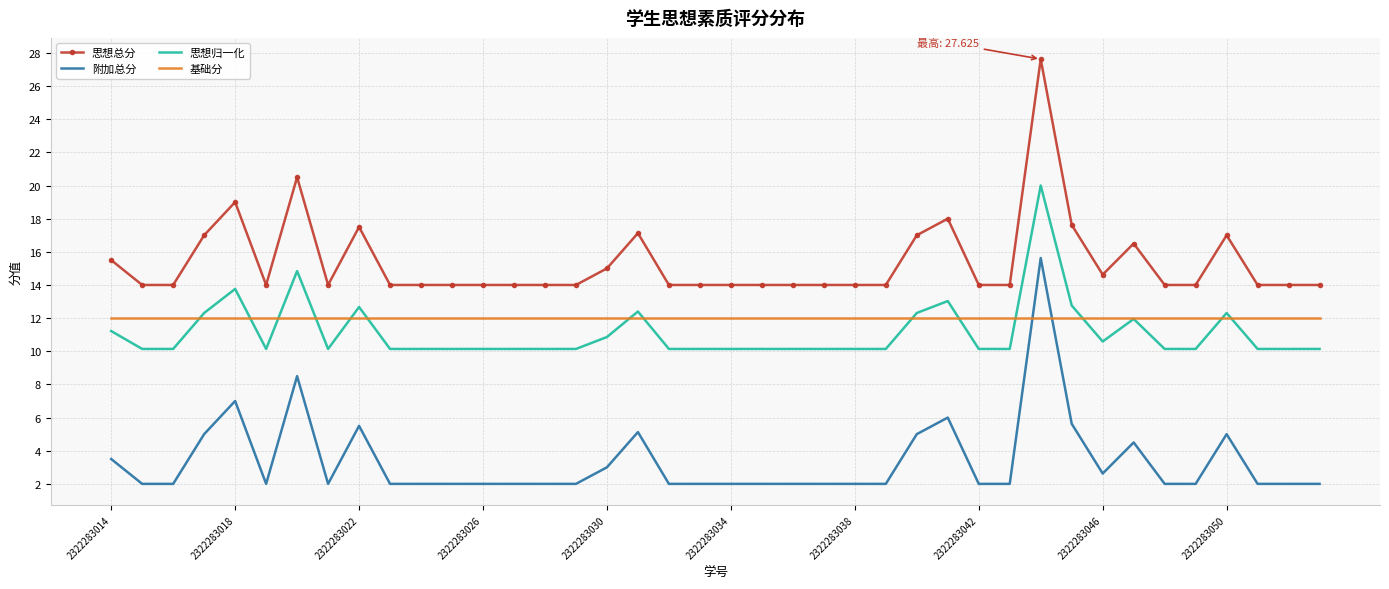

What is the minimum value shown in the chart?

2.0